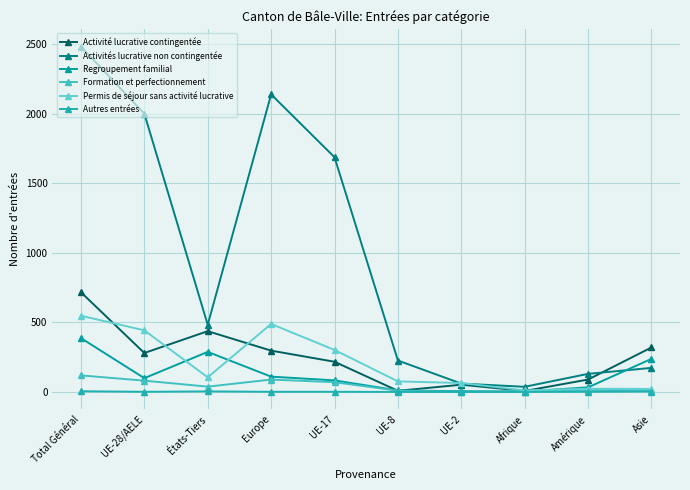

Is this an area chart (filled region under the line)?

No